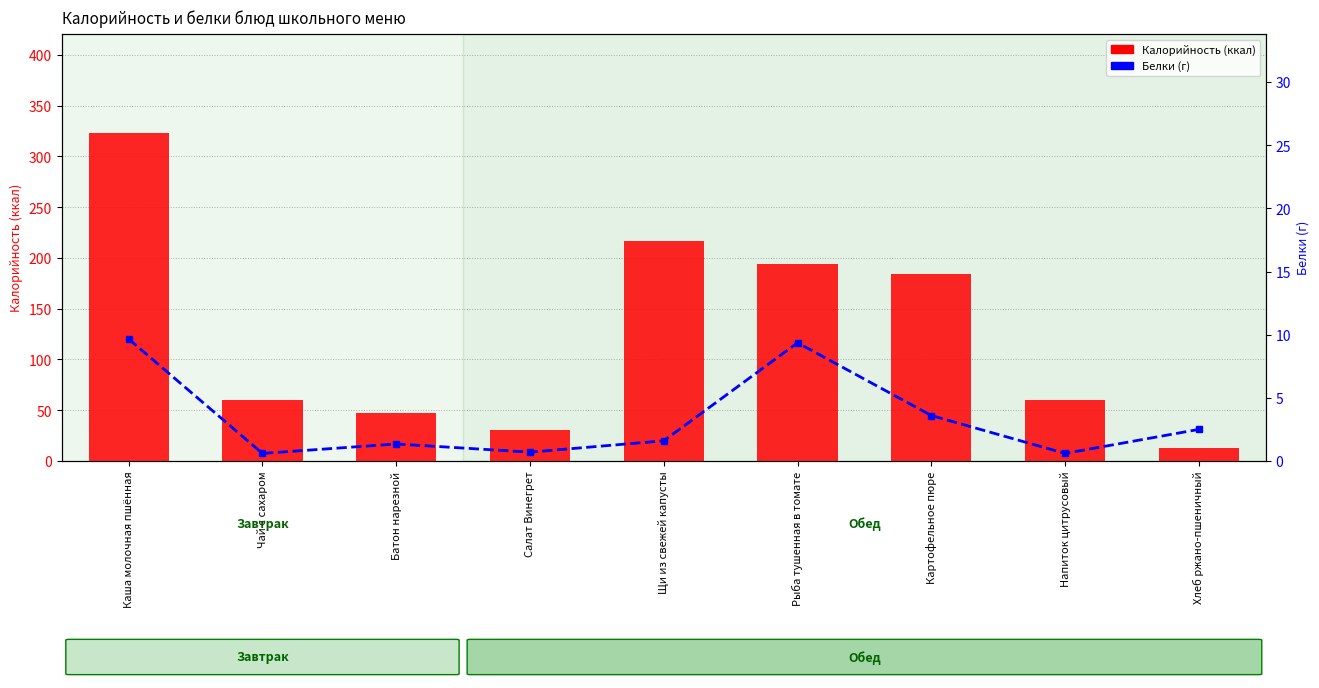

What is the label of the 2nd bar from the right?

Напиток цитрусовый